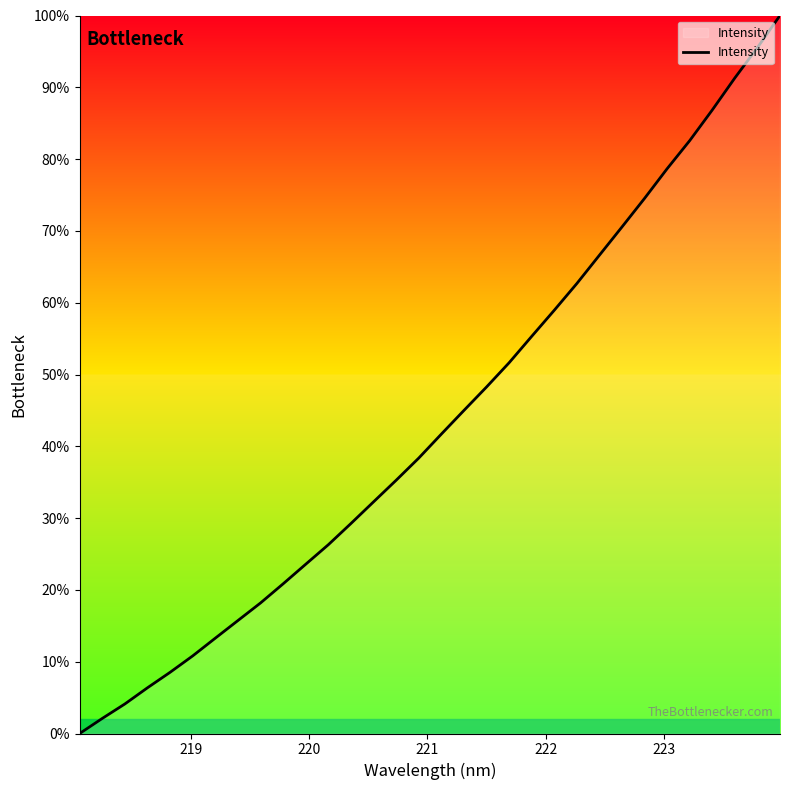

Count the number of categories in the chart.

32